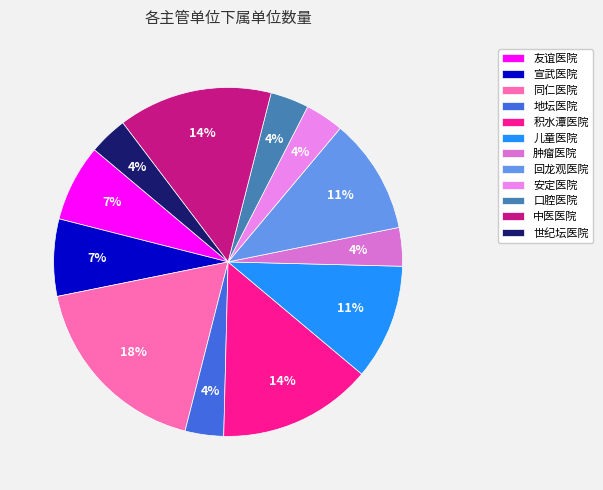

To the nearest percent, what is the average slice percentage?

8%